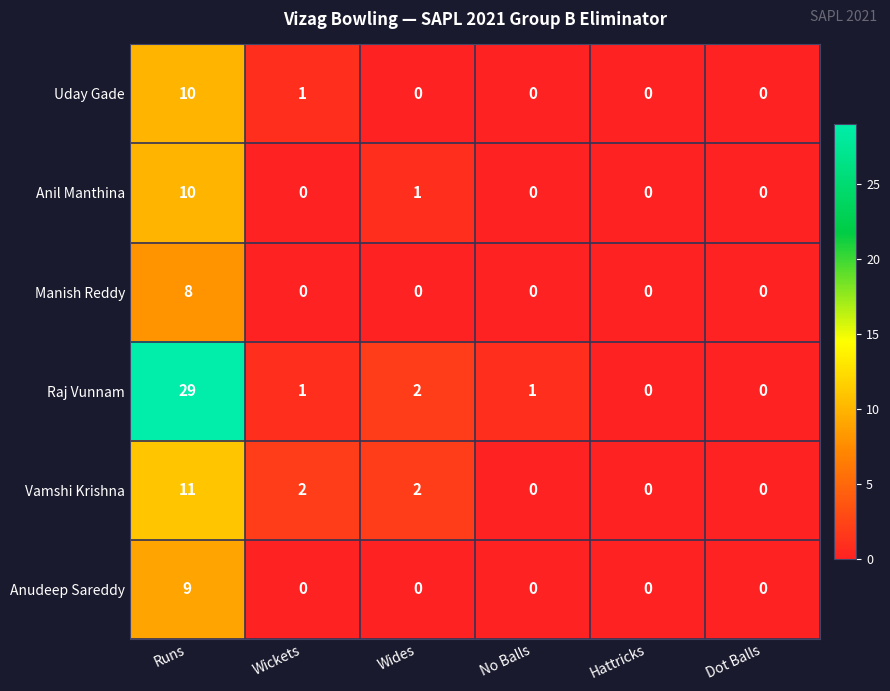

The value of Manish Reddy at Hattricks is 4. True or false?

False